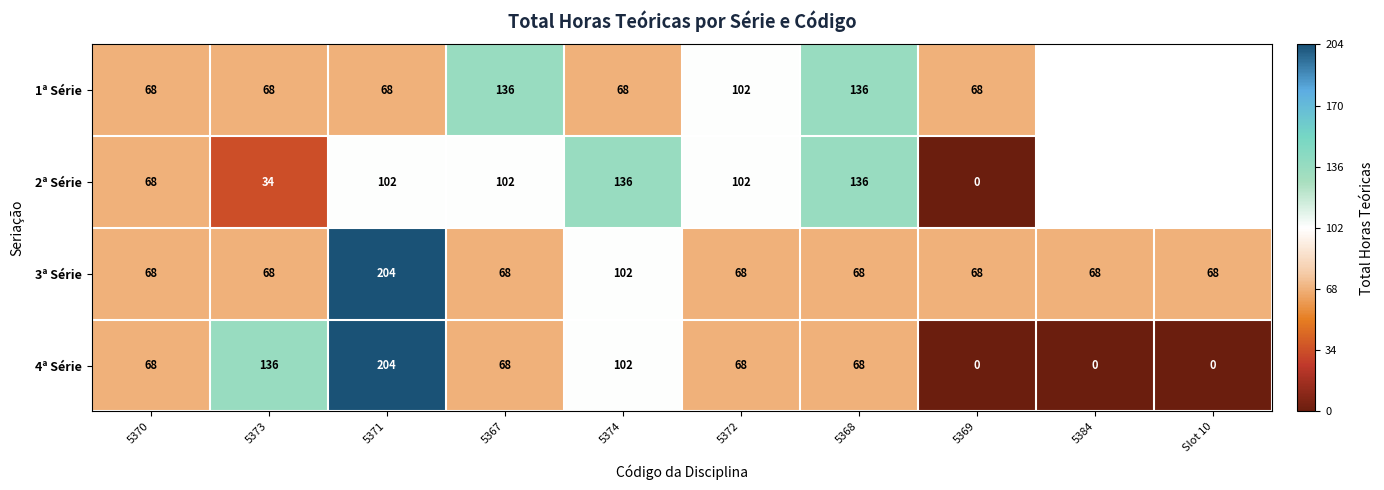

At how many categories does at least one series exceed 169?

1